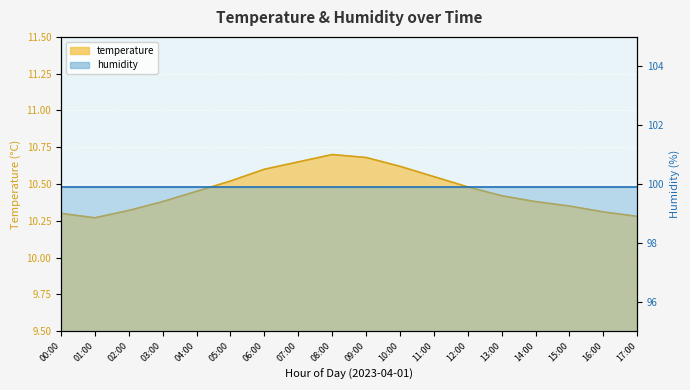

How many points are higher than both their immediate neighbors (excluding endpoints)?

1